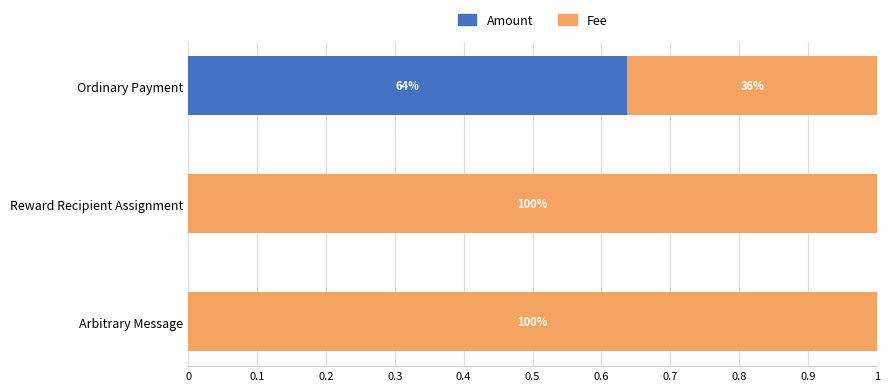

List the series in order of their overall mean, highest first.

Fee, Amount